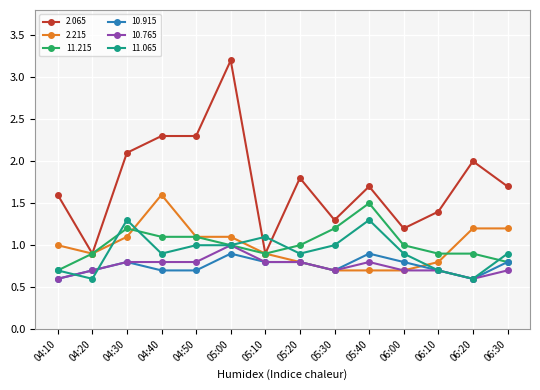

True or false: 10.765 has a value of 0.8 at 05:10.

True